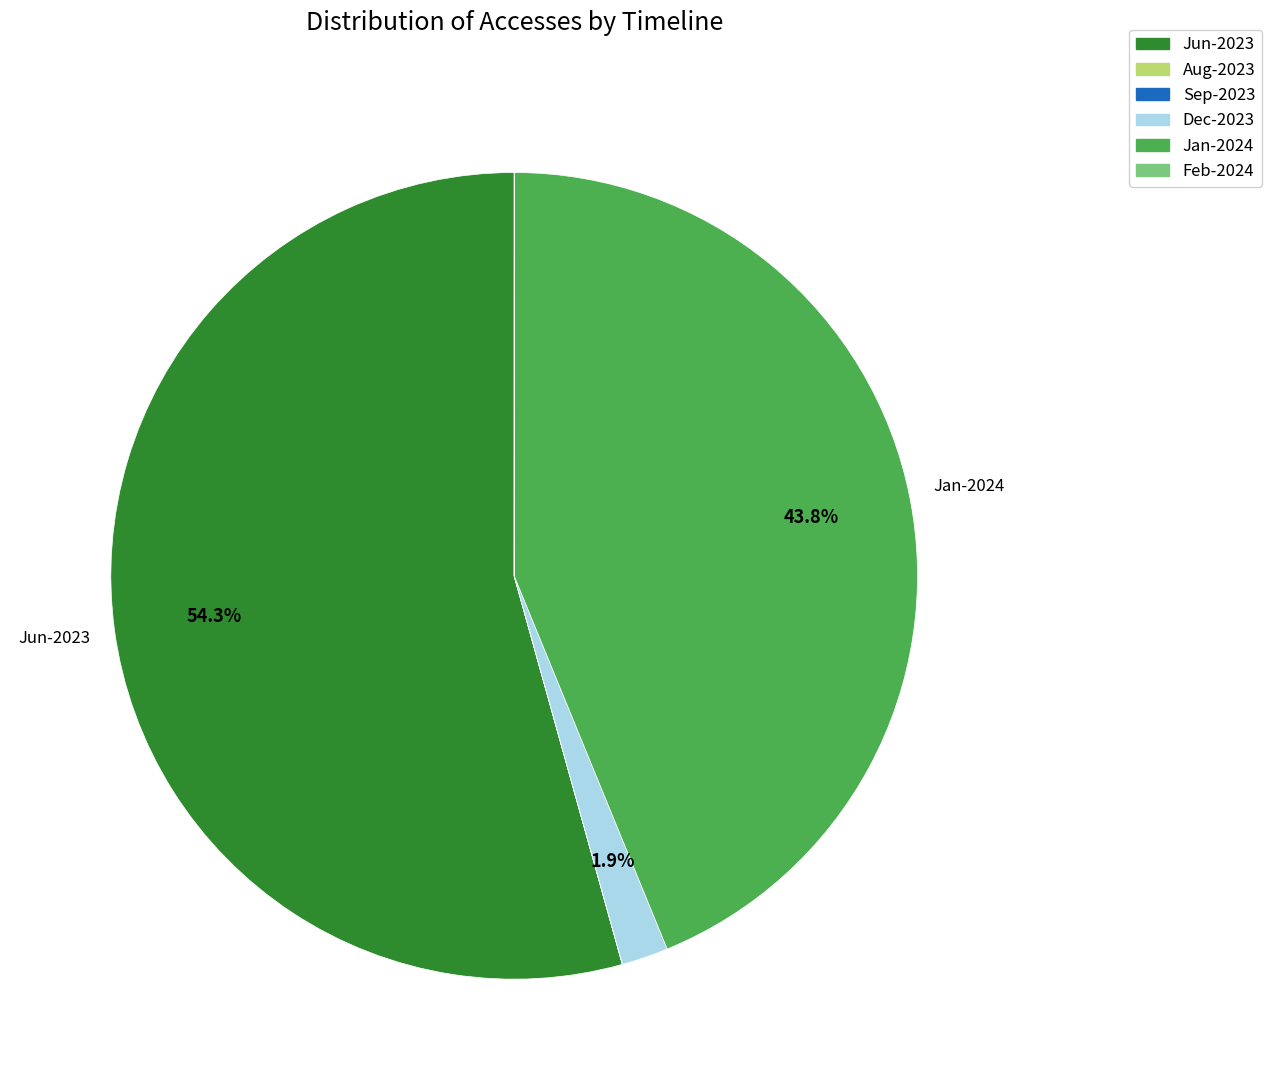

Is there any slice that represents more than half of the pie?

Yes